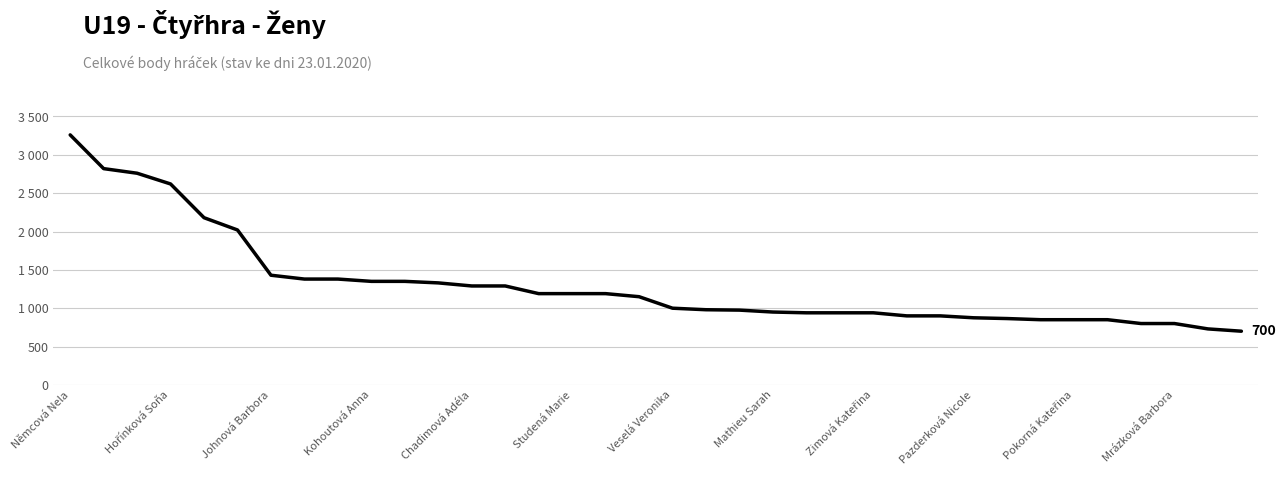

Reading left to right, list all the values displayed in this chart.

3260	2820	2760	2620	2180	2020	1430	1380	1380	1350	1350	1330	1290	1290	1190	1190	1190	1150	1000	980	975	950	940	940	940	900	900	875	865	850	850	850	800	800	730	700